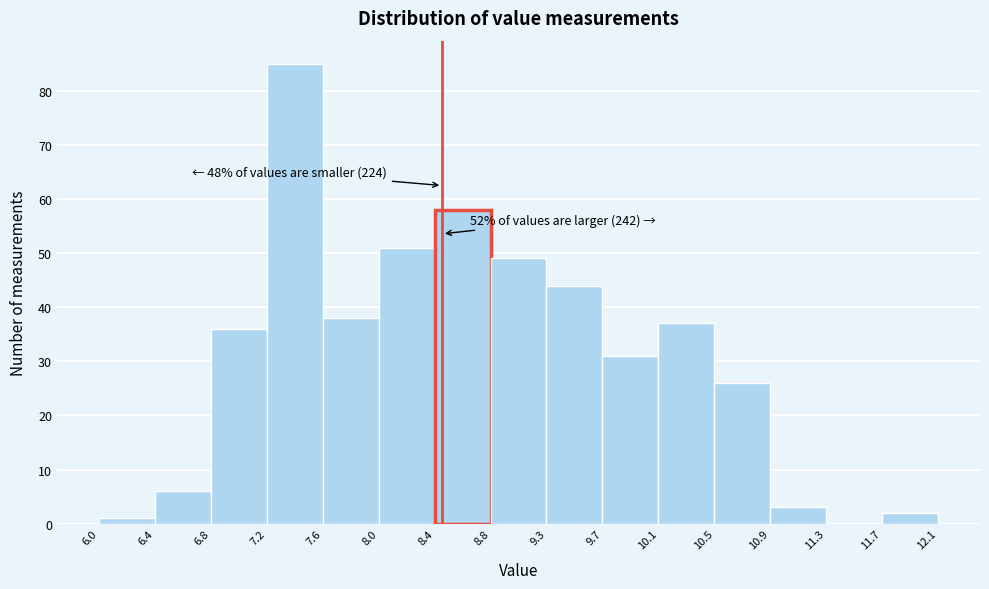

Which range on the x-axis has the tallest bar?

7.2 to 7.6